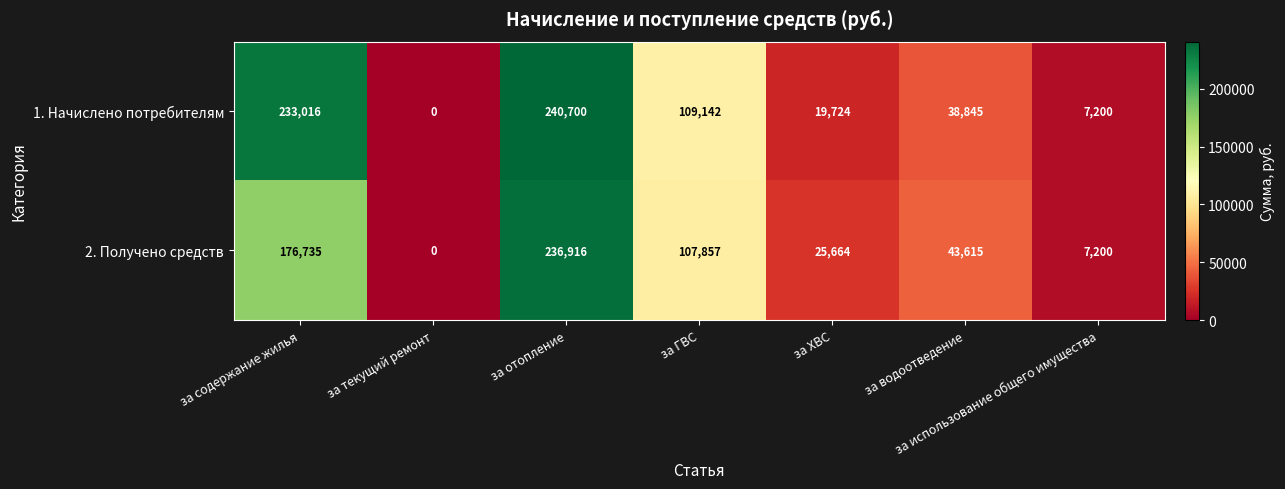

The value of 1. Начислено потребителям at за текущий ремонт is 0. True or false?

True